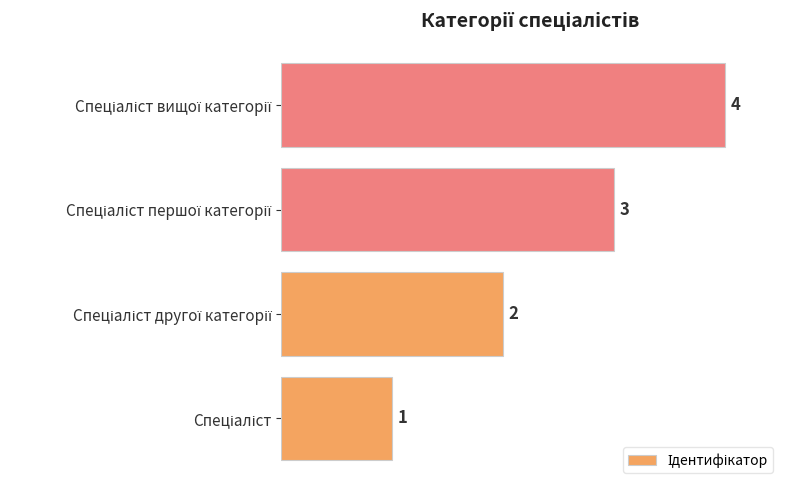

Count the values in the range 2 to 4.

3